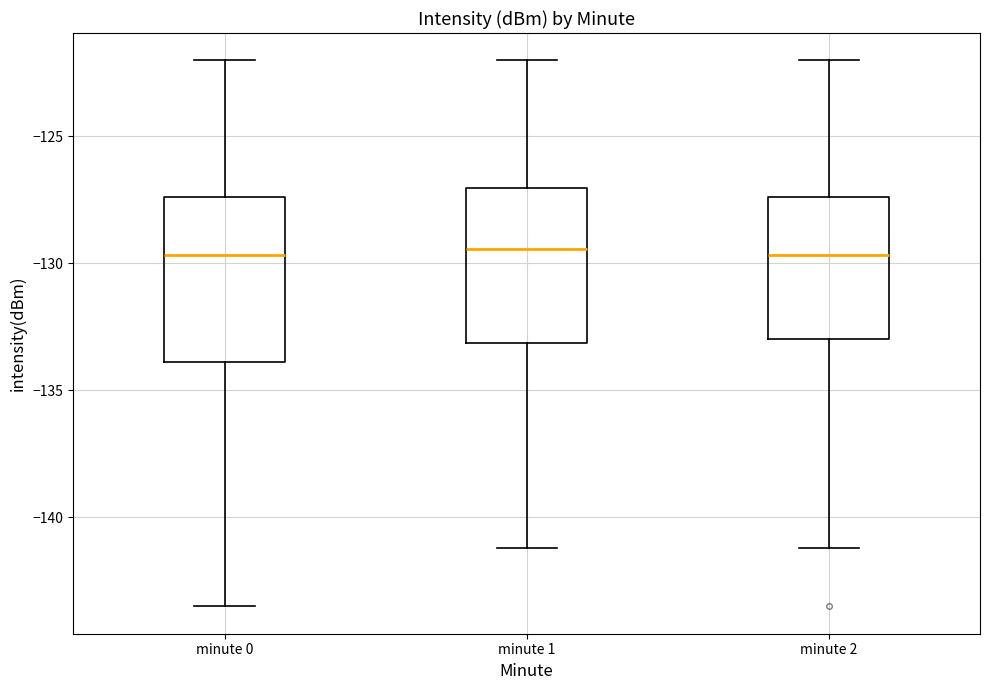

Where does the lower whisker of the box for minute 0 end on the y-axis? The values are not printed on the chart, so give them approximately, as read against the axis.

-143.5